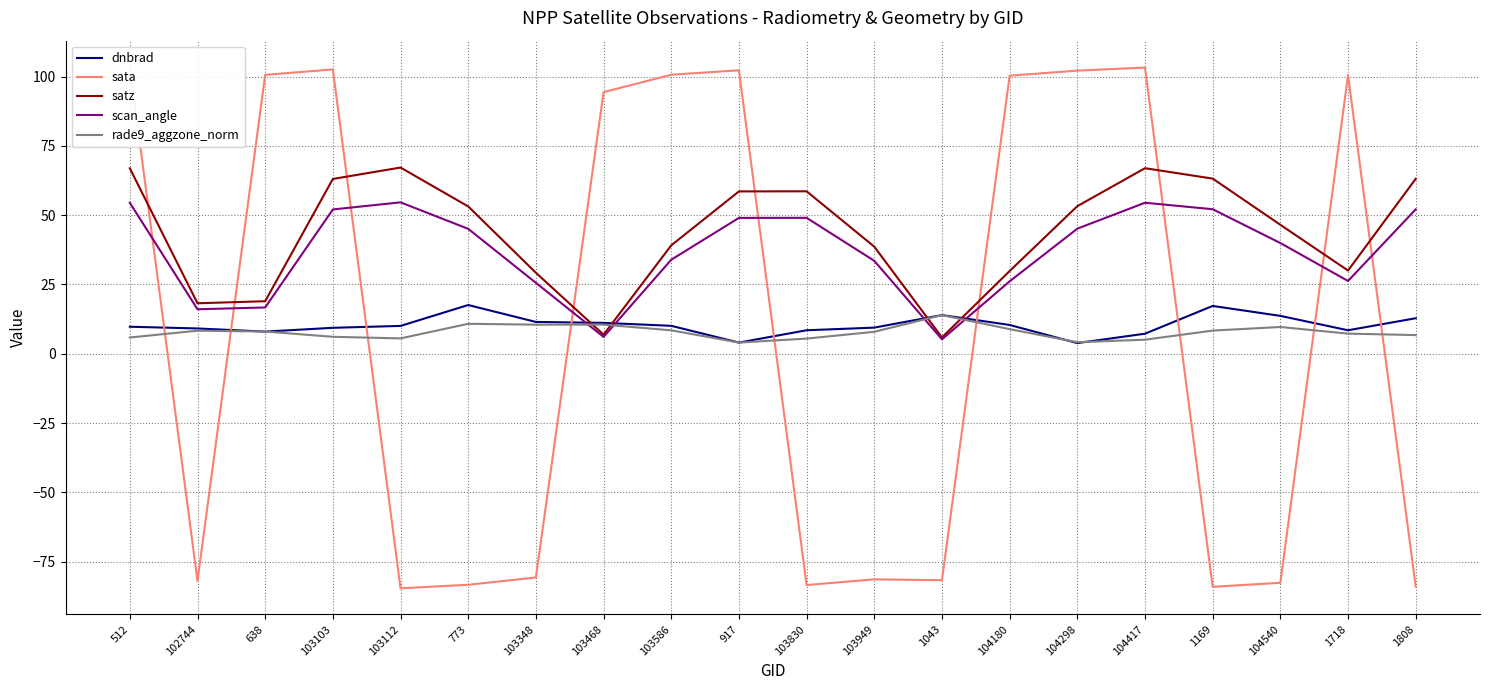

What is the smallest value displayed?

-84.7